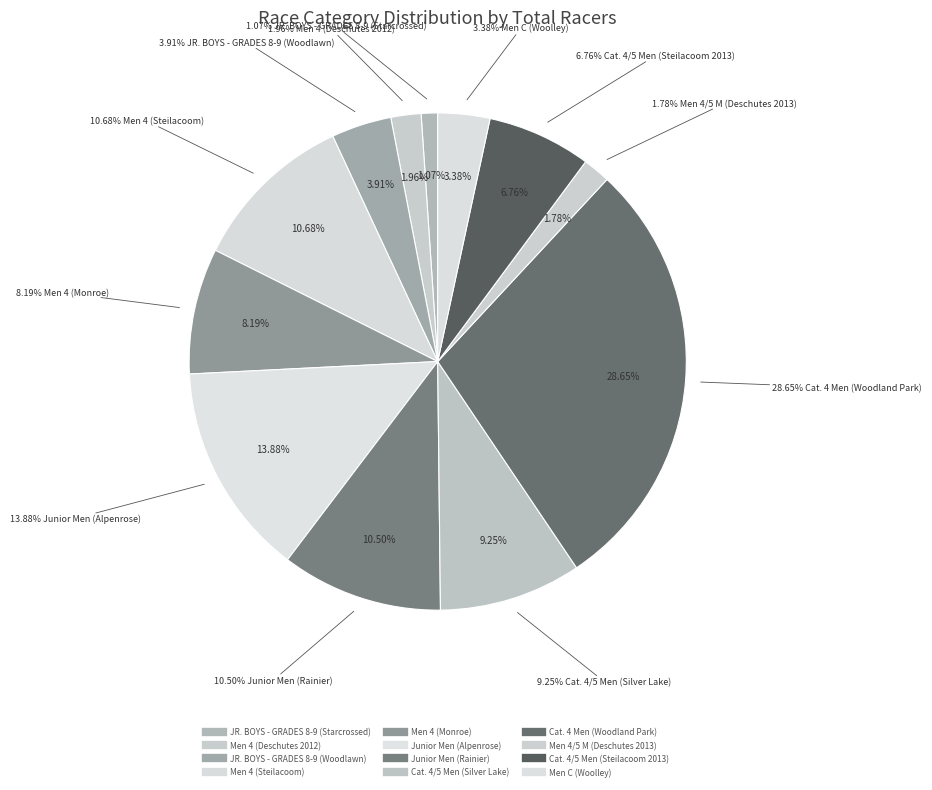

Is Cat. 4 Men (Woodland Park) the majority of the pie?

No